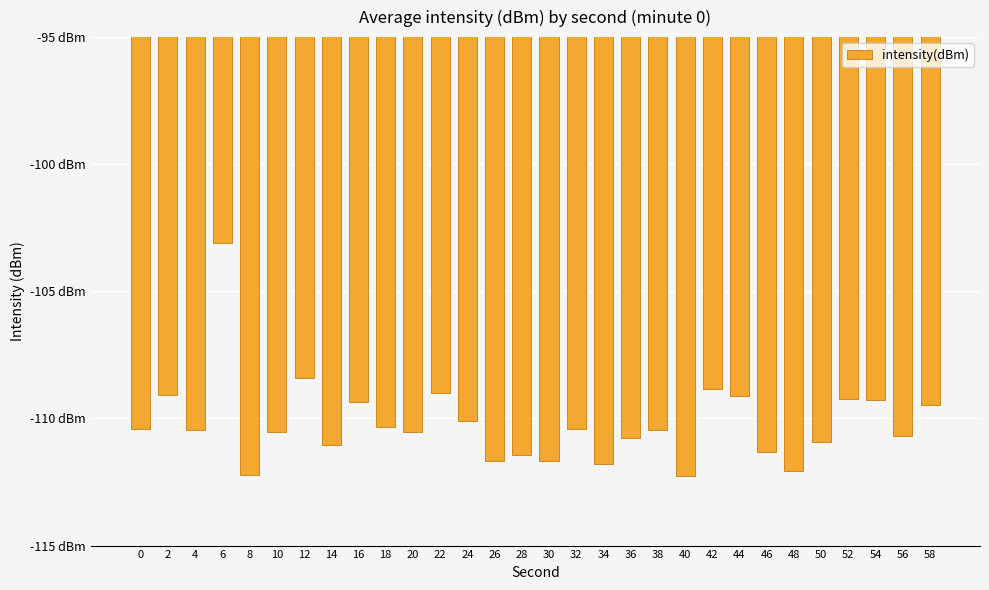

Rank the categories by value from highest to lowest.

6, 12, 42, 22, 2, 44, 52, 54, 16, 58, 24, 18, 0, 32, 4, 38, 10, 20, 56, 36, 50, 14, 46, 28, 26, 30, 34, 48, 8, 40